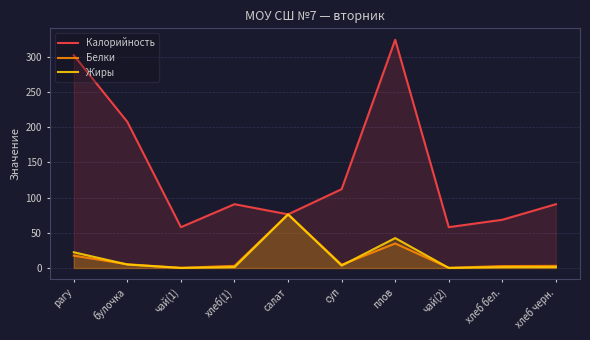

What is the total value across all series at суп?

120.0